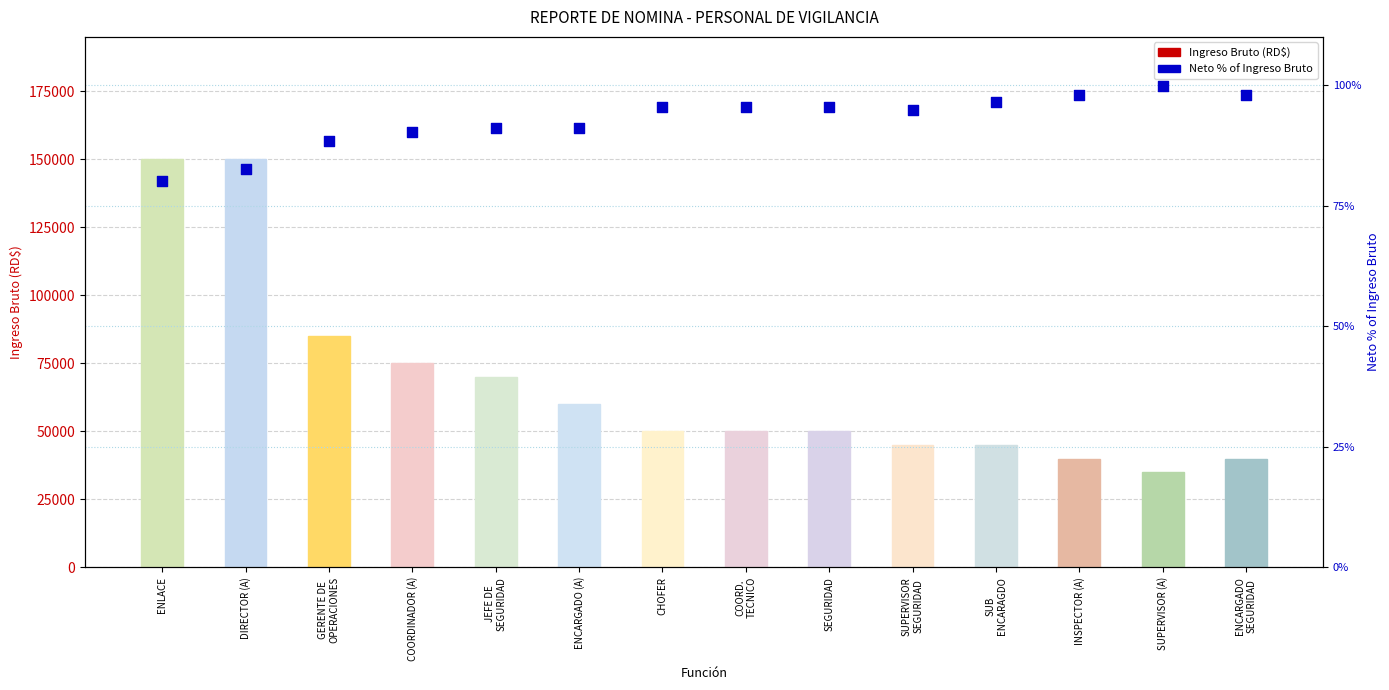

At which category is the sum across all series the highest?

DIRECTOR (A)